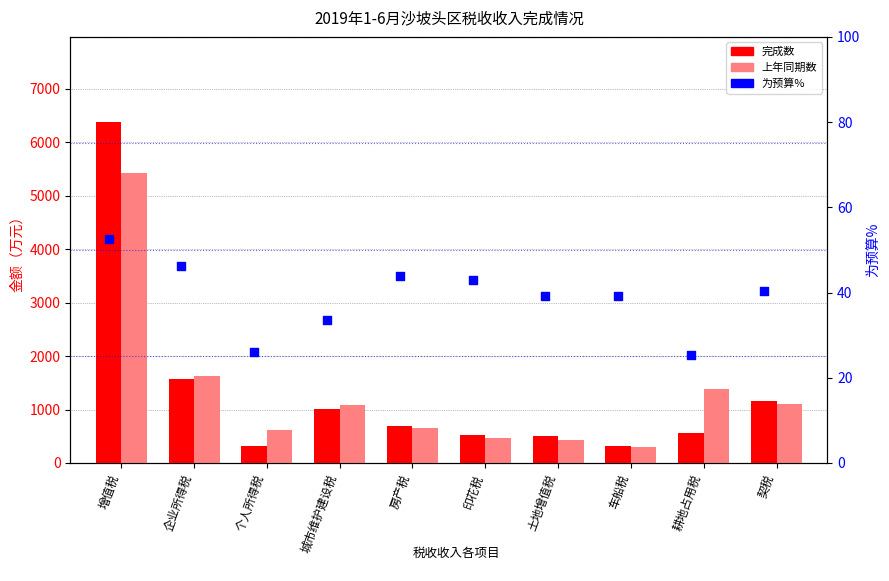

Is the value of 上年同期数 at 土地增值税 greater than the value of 为预算% at 契税?

Yes